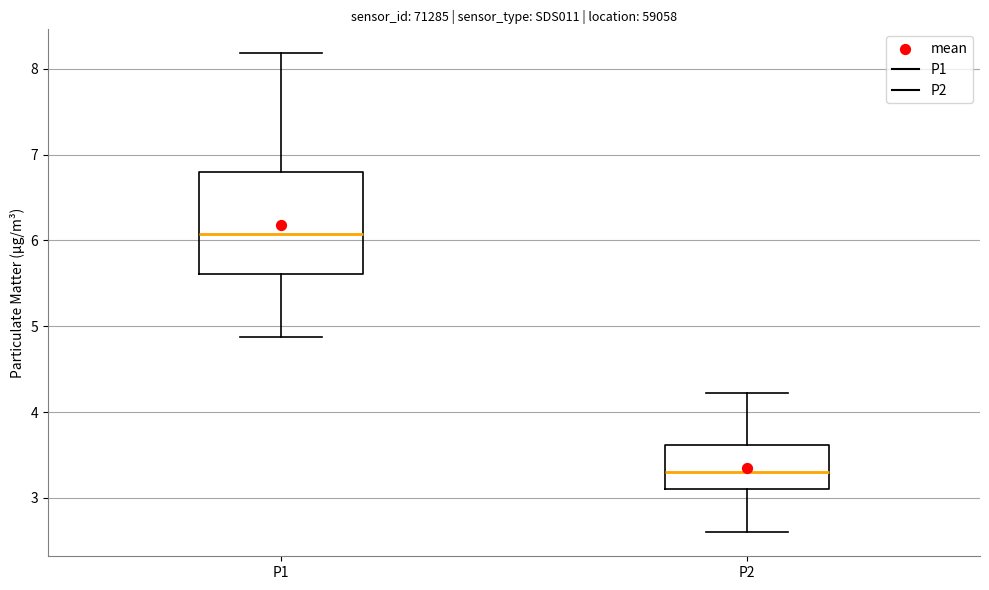

Reading left to right, transcribe this box plot: for each box, give where its median line is, the range the box spans, and where its two whiskers end, as read against the y-axis. The values are not printed on the chart, so give them approximately, as read against the axis.

P1: median 6.1, box 5.6 to 6.8, whiskers 4.9 to 8.2
P2: median 3.3, box 3.1 to 3.6, whiskers 2.6 to 4.2